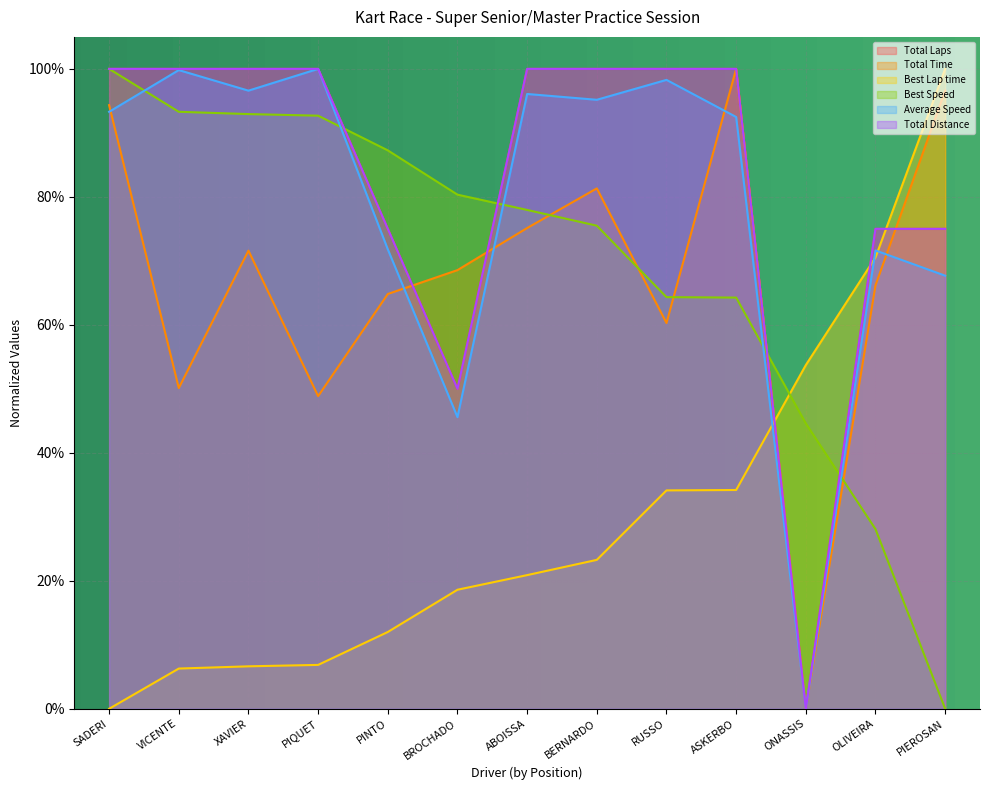

What is the label of the 9th point from the left?

RUSSO